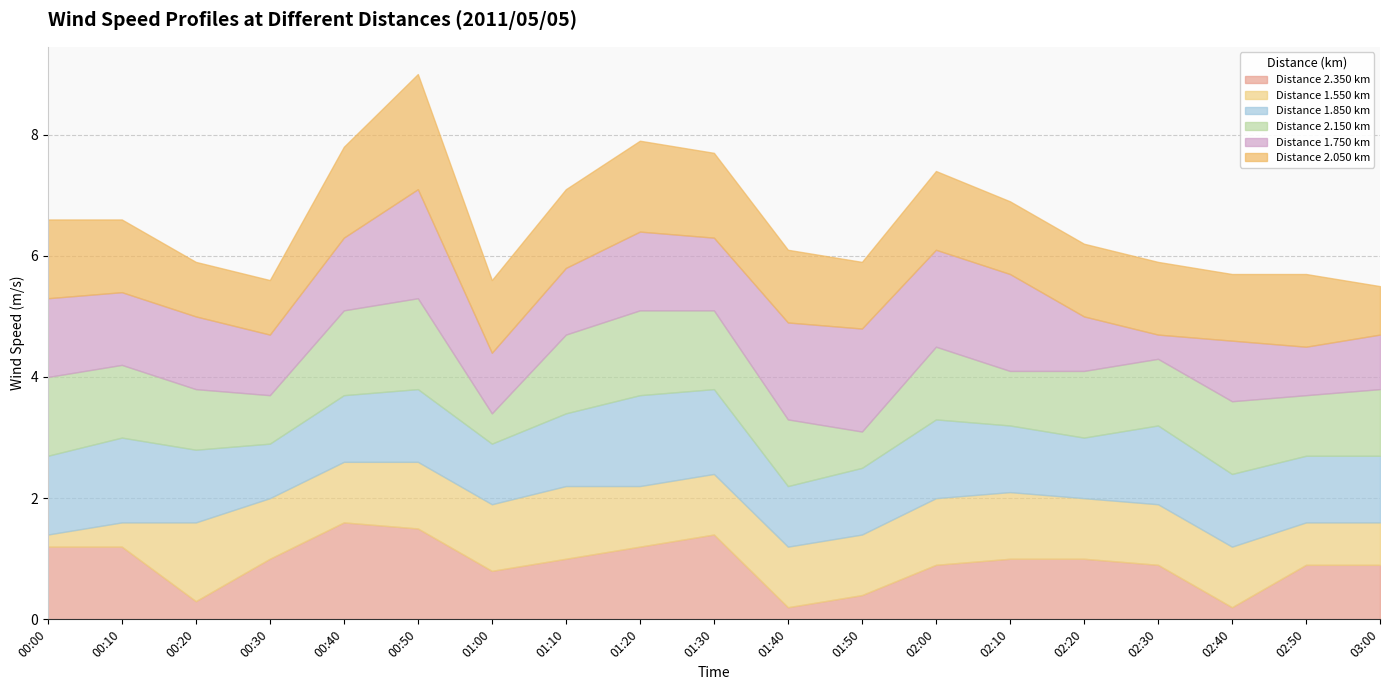

Between 00:10 and 01:50, which series saw the biggest shift?

2.350